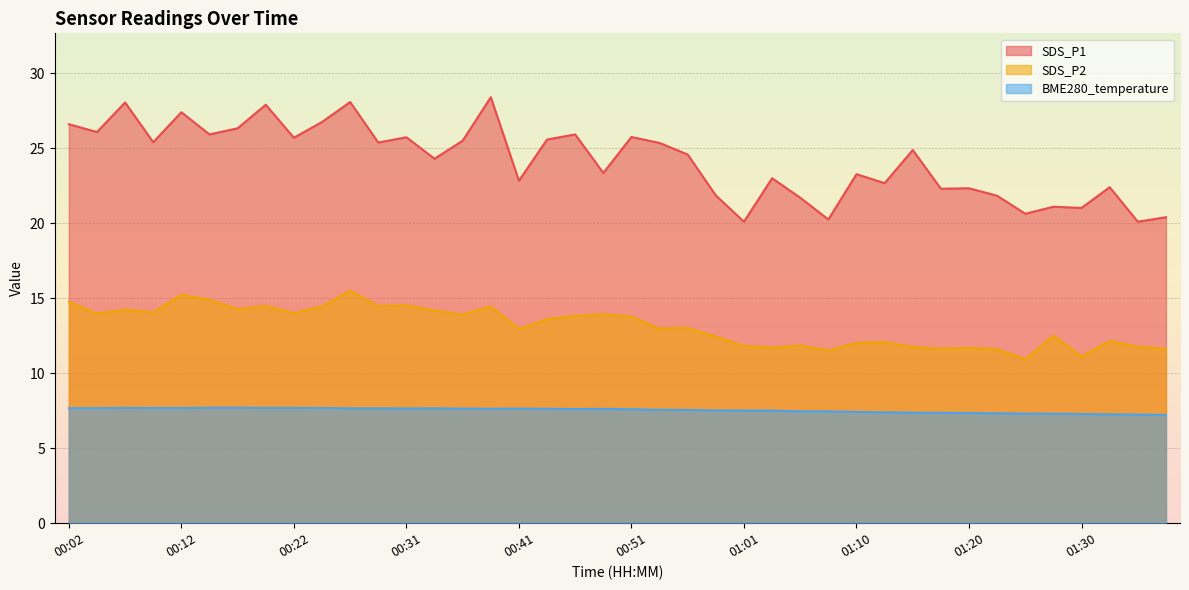

What are all the series names shown in the legend?

SDS_P1, SDS_P2, BME280_temperature